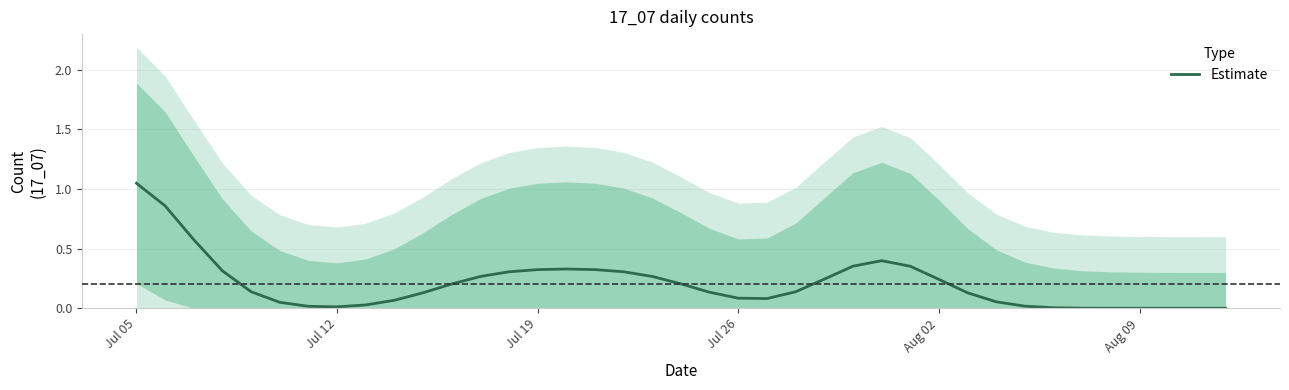

How many data points are above 0?

35